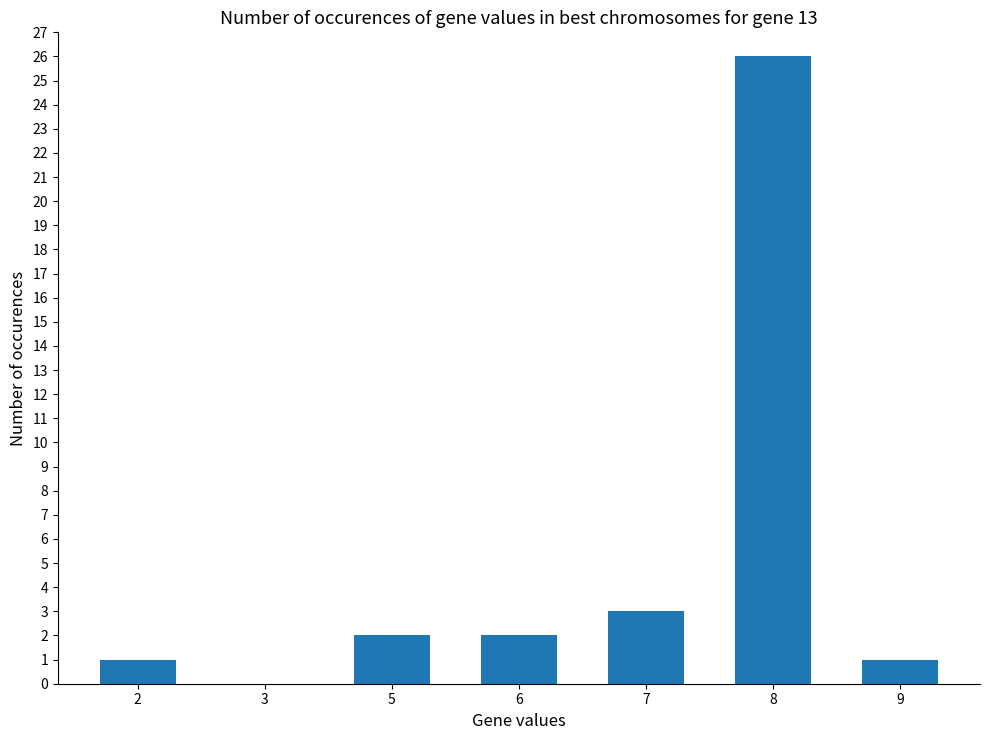

True or false: the data shows 3 at 7.

True